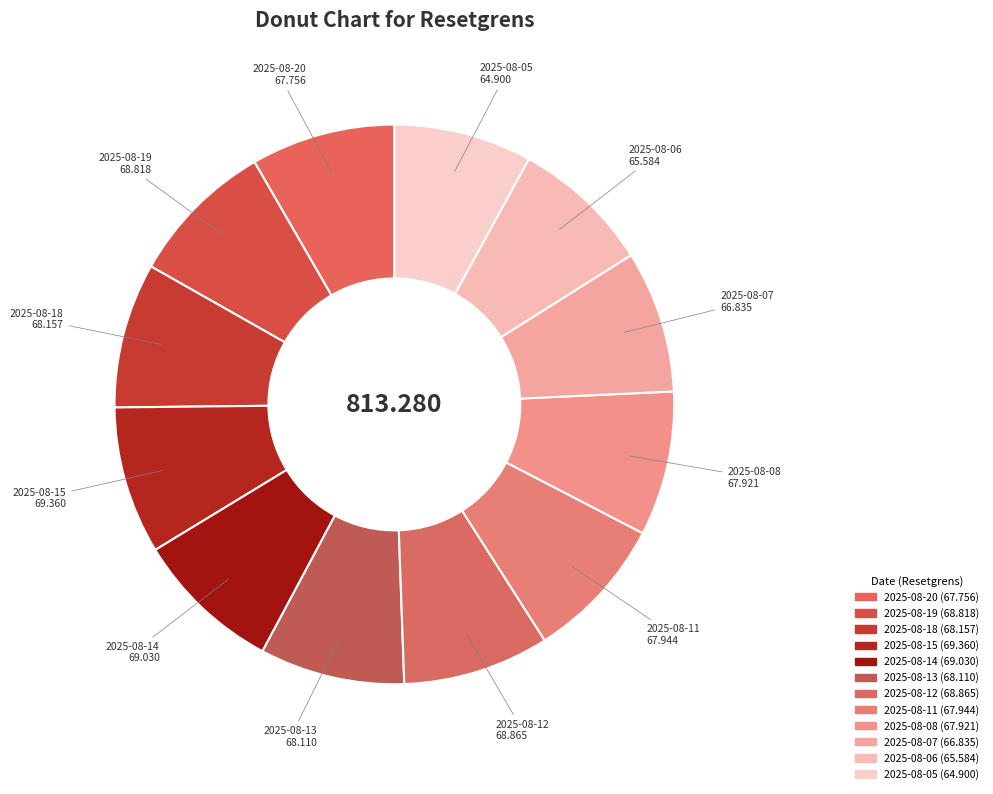

Count the number of slices in the pie.

12